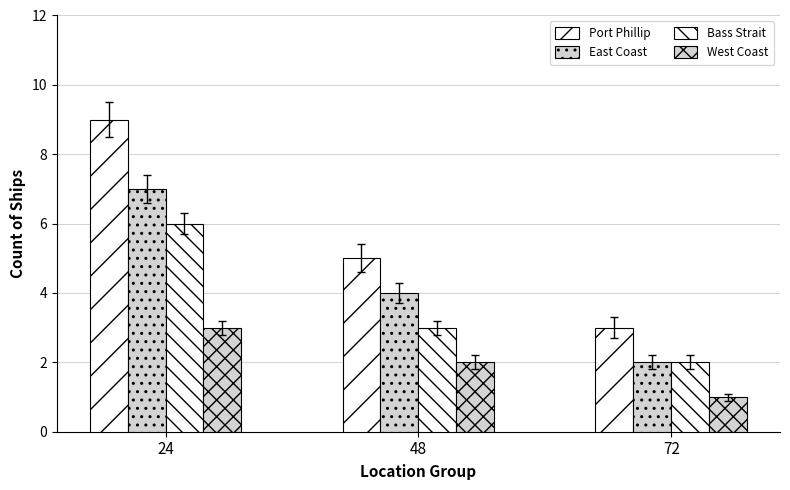

Are the bars grouped side by side (vs. stacked)?

Yes